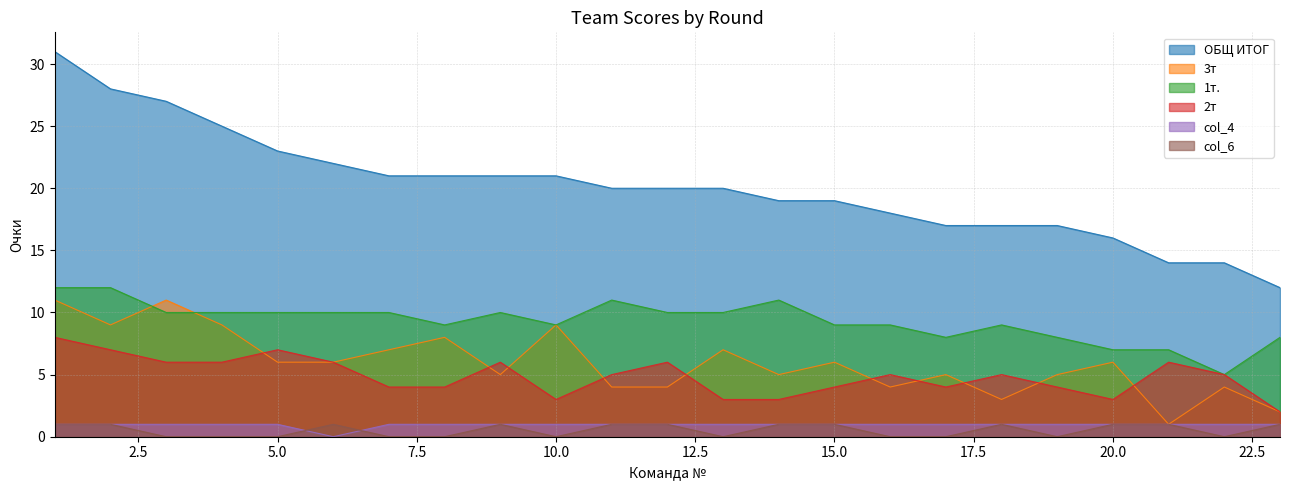

How many values in the 3т series exceed 6?

8